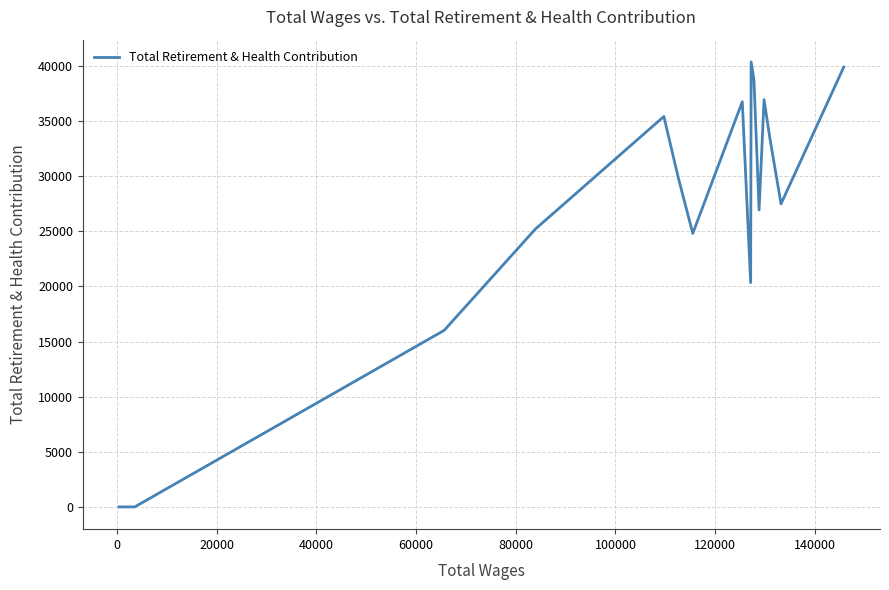

Does the chart display data point markers on the line(s)?

No